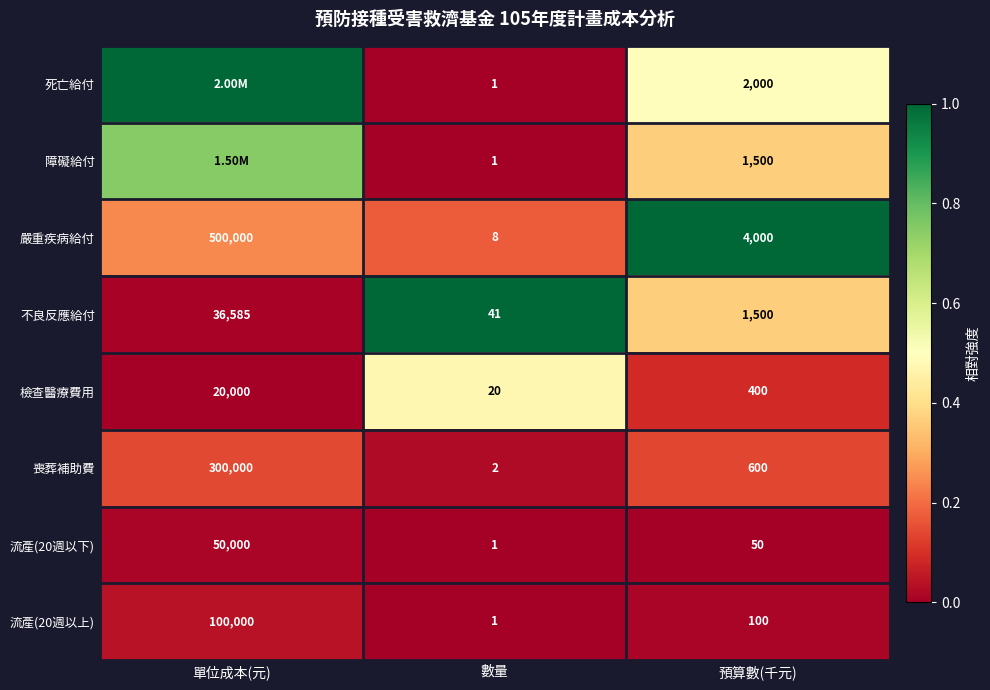

List the labels in order of 檢查醫療費用 value, largest first.

單位成本(元), 預算數(千元), 數量